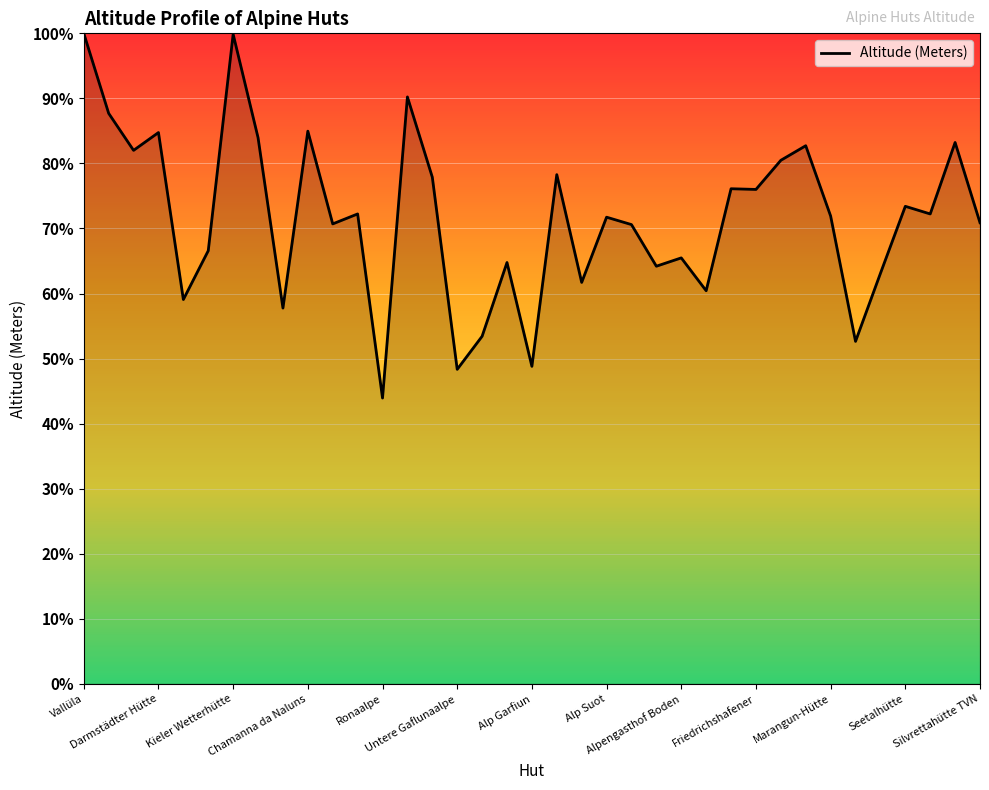

What is the sum of all values?

2652.2